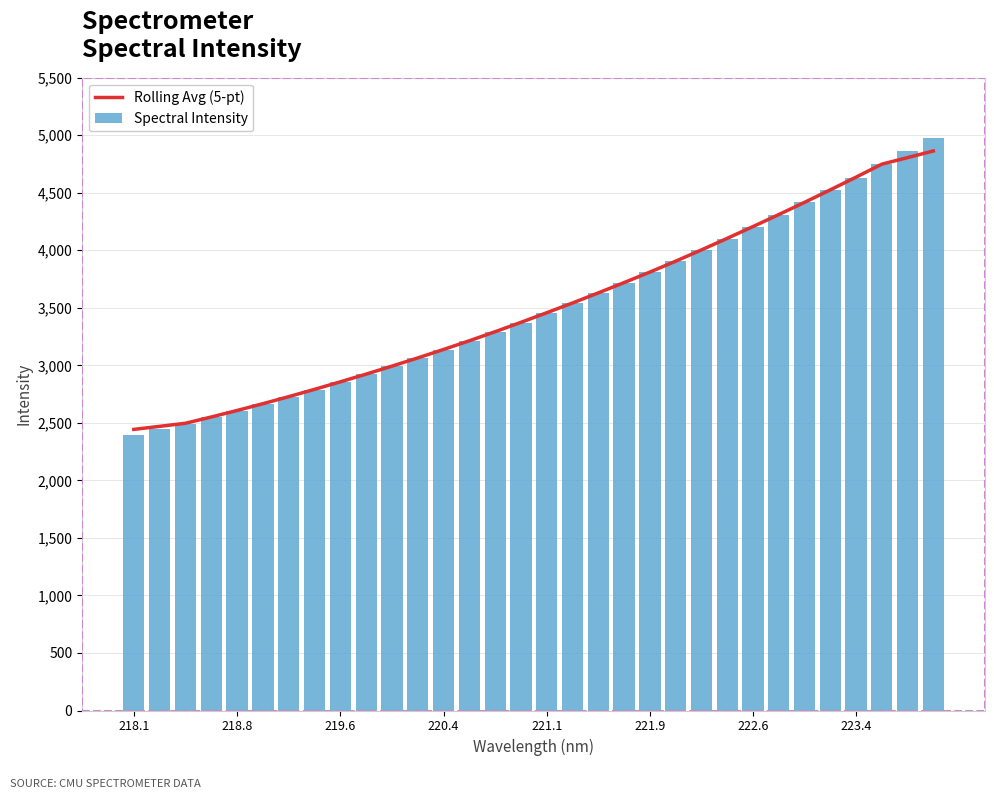

True or false: Spectral Intensity has a value of 2853.8 at 219.6.

True